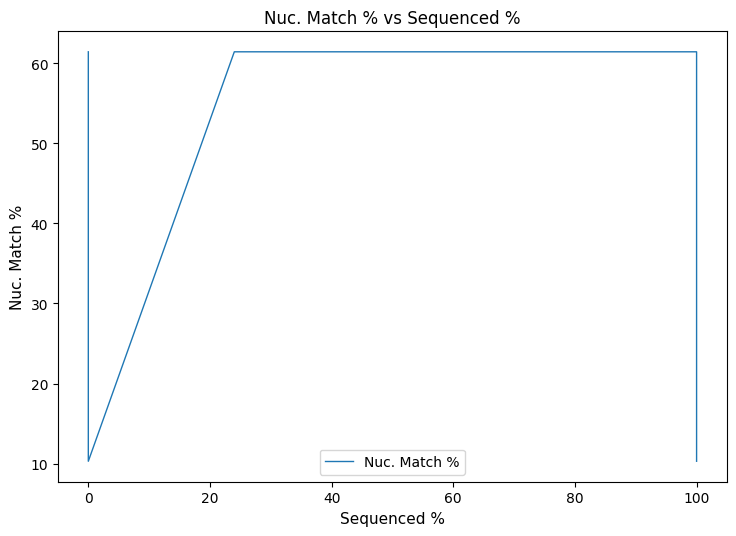

What is the label of the 10th point from the left?

100